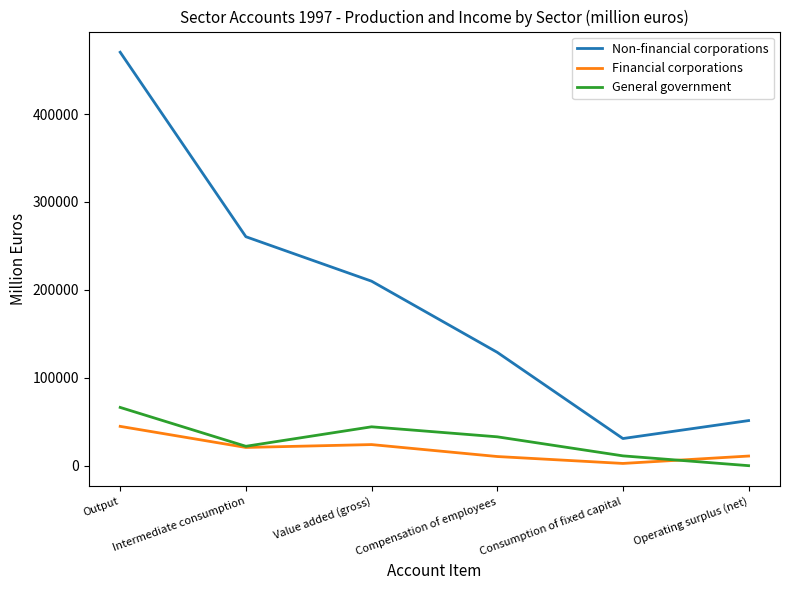

What is the approximate value of Financial corporations at Value added (gross)?

24000